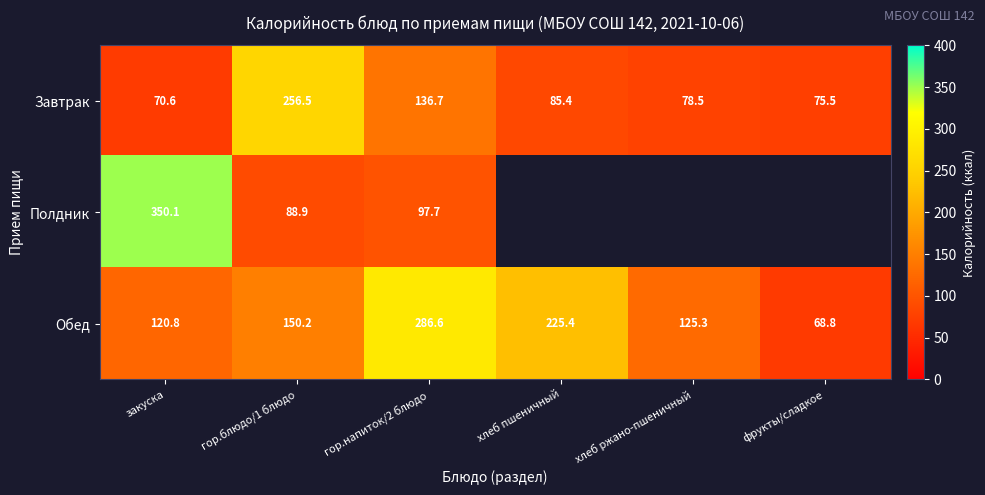

What is the total value across all series at закуска?

541.5